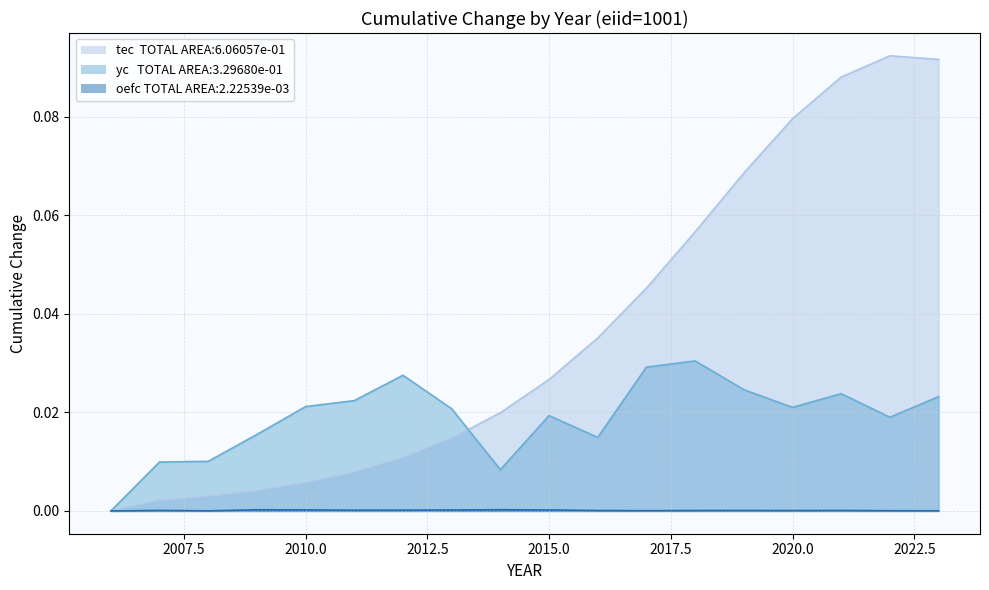

What is the greatest value displayed?

0.1